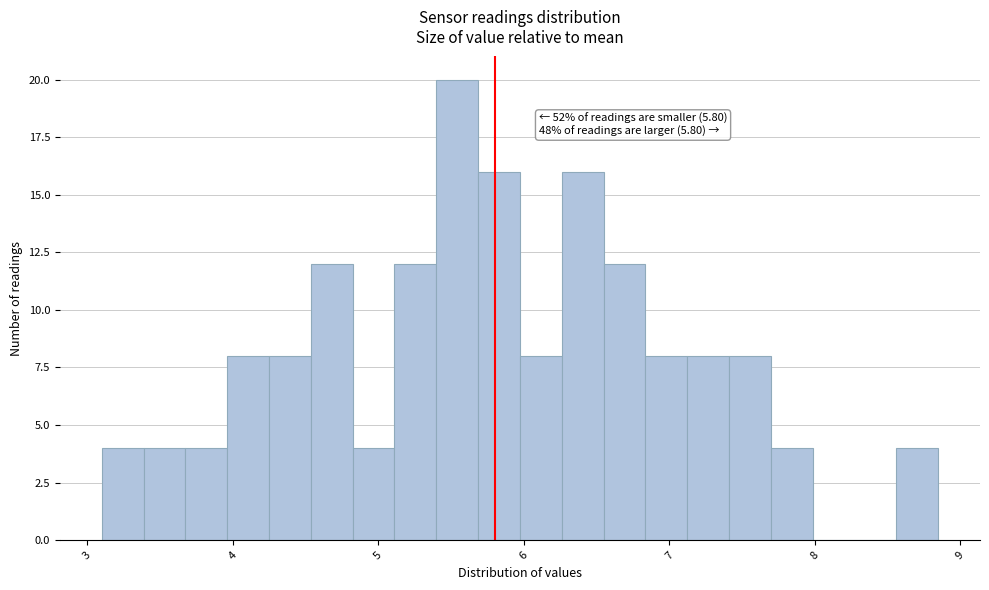

Around what value on the x-axis is the tallest bar? Give the approximate position of its centre, as read against the axis.

5.5